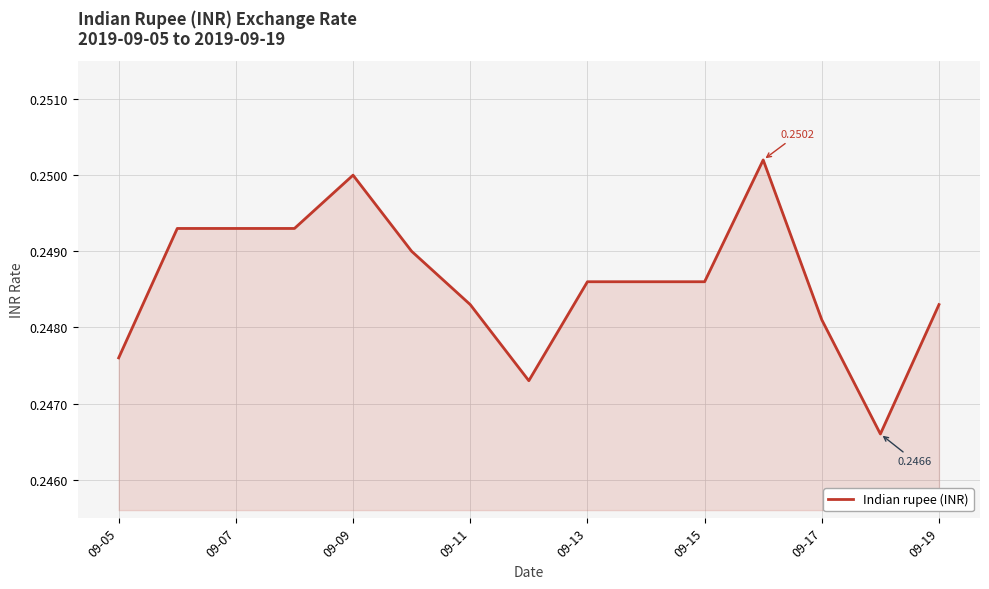

Does the chart have visible grid lines?

Yes